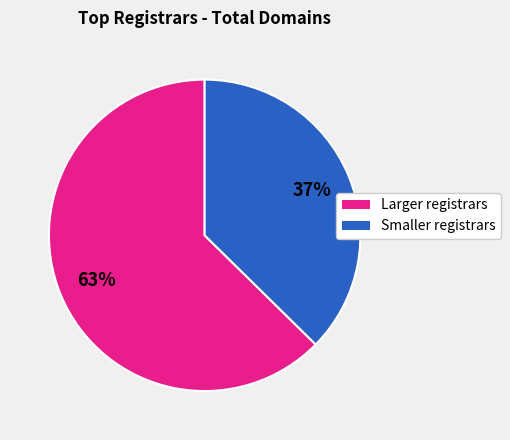

Is there any slice that represents more than half of the pie?

Yes